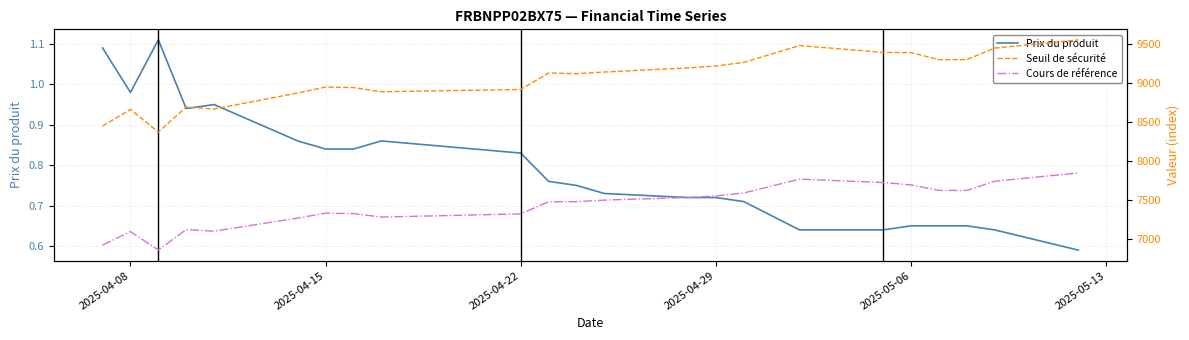

True or false: Cours de référence and Seuil de sécurité intersect in this chart.

False